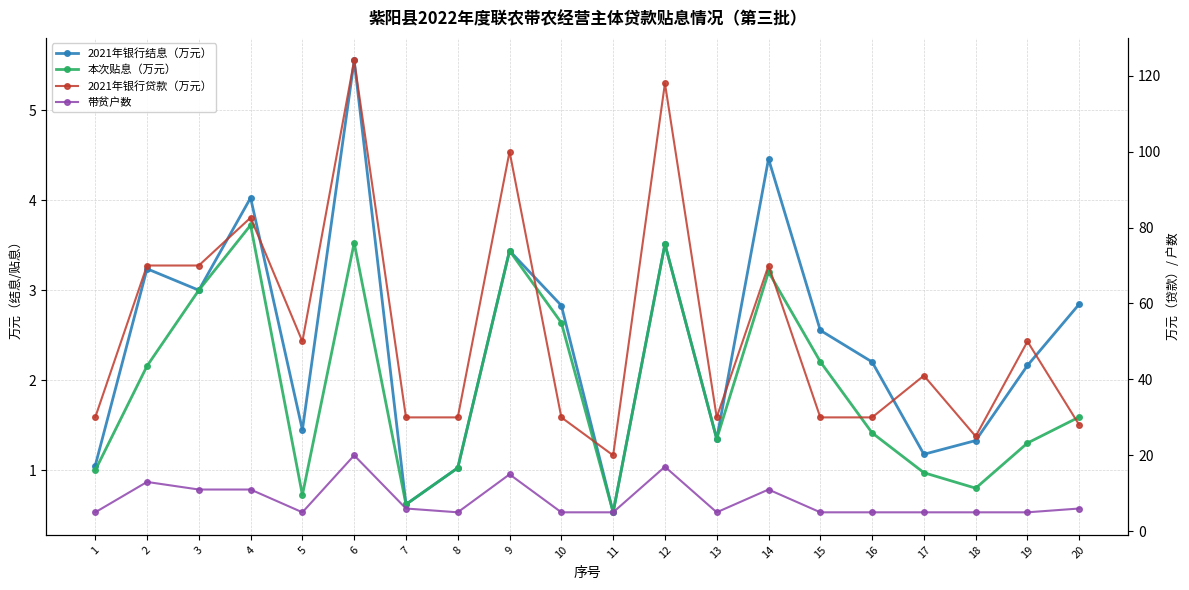

What is the total value across all series at 3?

87.0